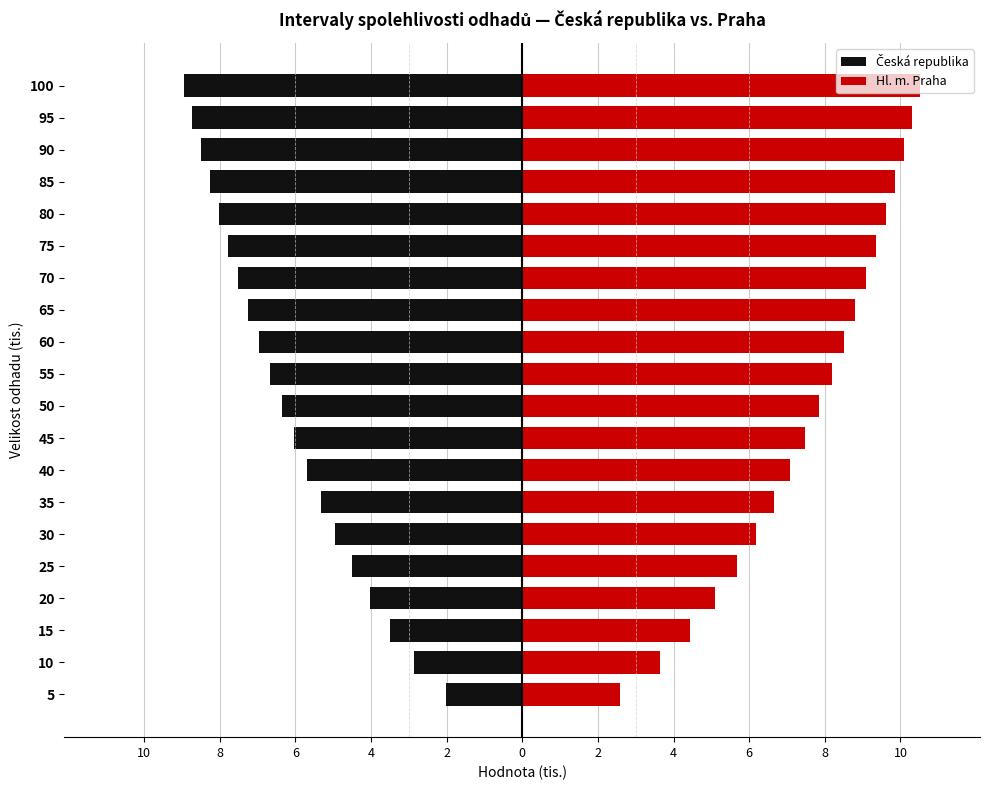

What is the difference between the maximum and minimum values in the Hl. m. Praha series?

7.9